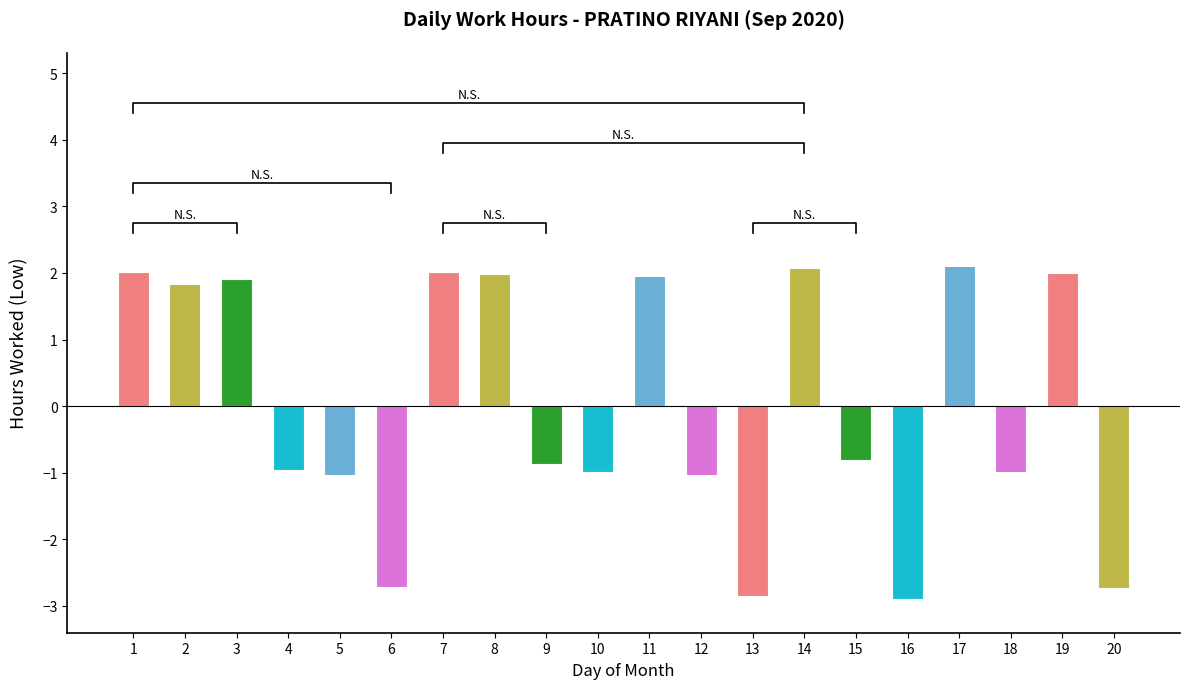

The value at 7 is 2.0. True or false?

True